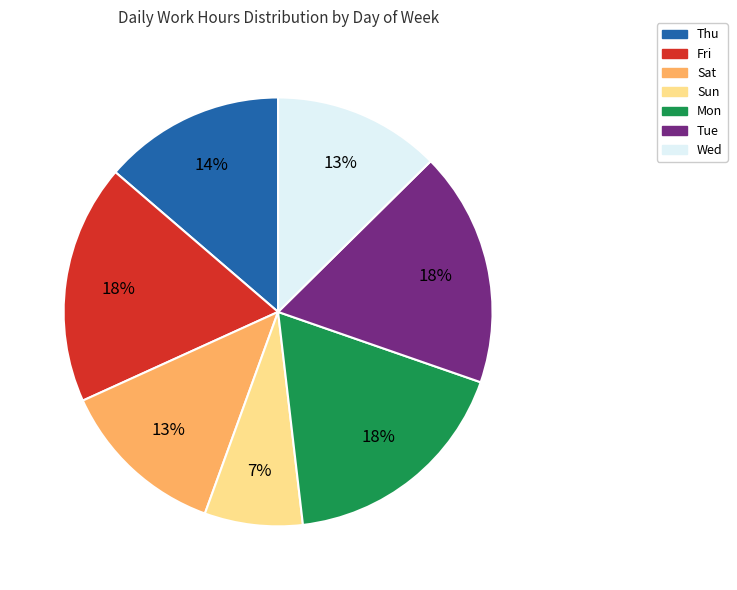

Do Fri and Sun together represent more than half of the pie?

No